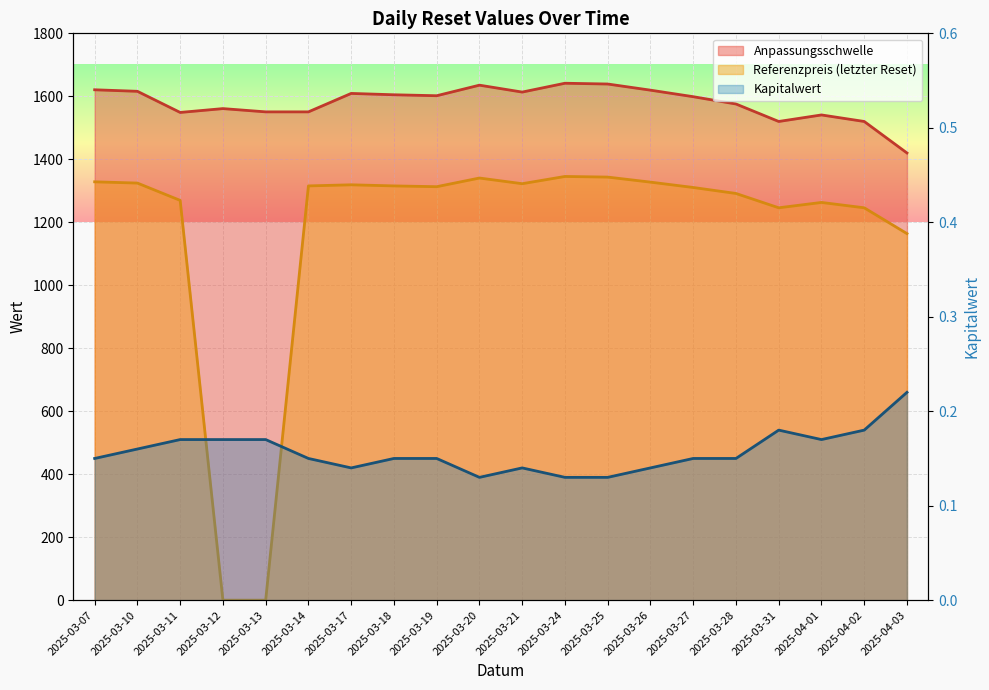

Which has a higher value, 2025-03-20 or 2025-03-19?

2025-03-20